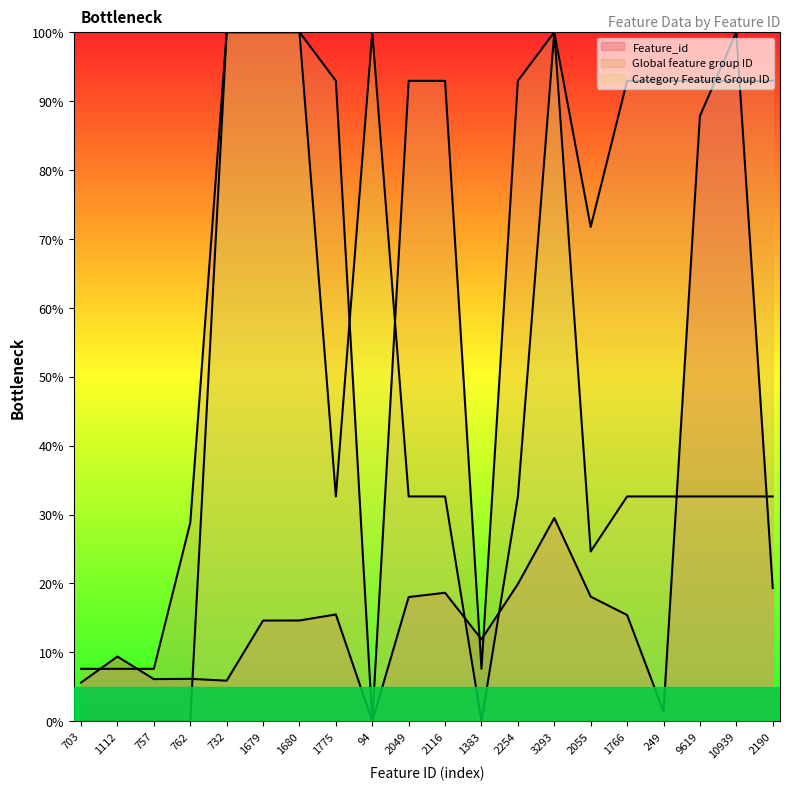

At which label does Category Feature Group ID reach its minimum?

703